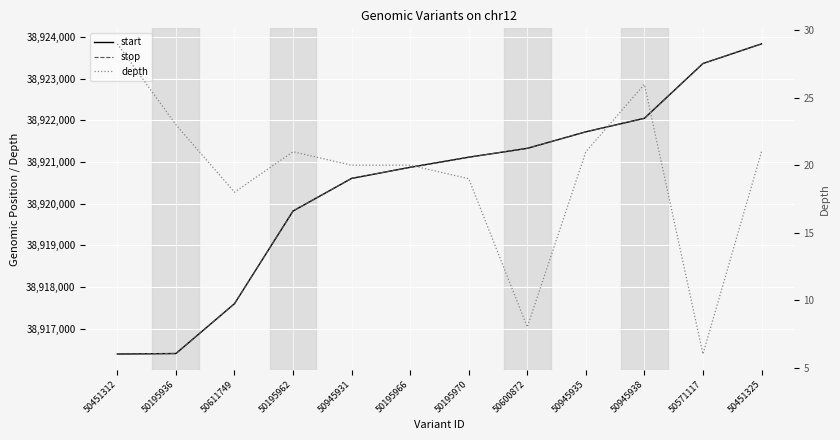

What is the total value across all series at 50945938?

77844129